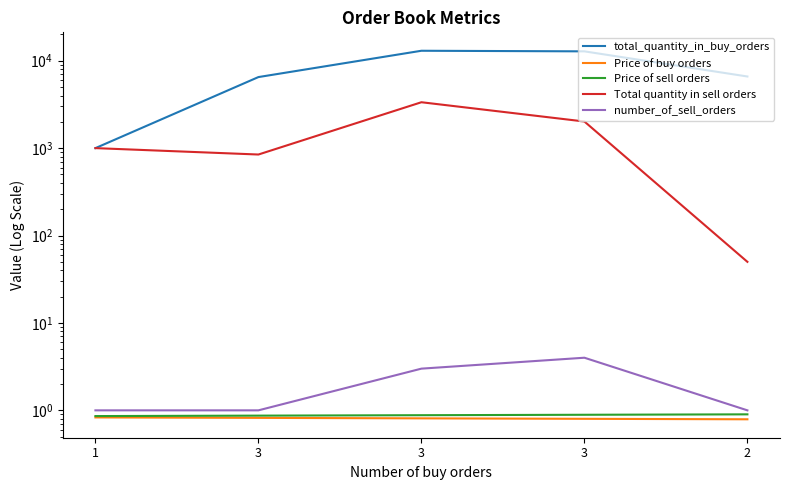

In Total quantity in sell orders, how many points are lower than both neighbors (excluding endpoints)?

1